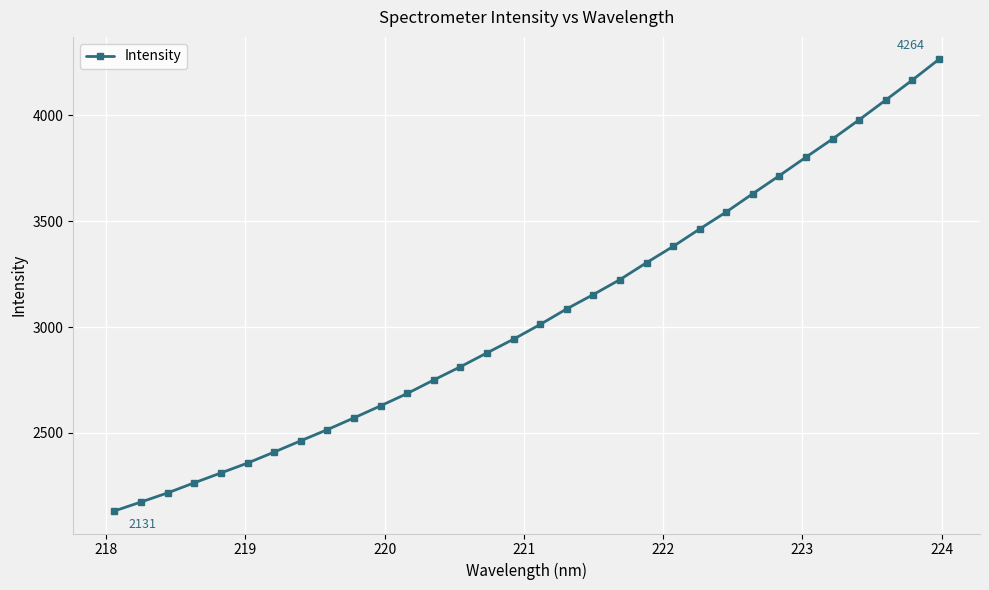

What is the difference between the maximum and minimum values?

2132.8